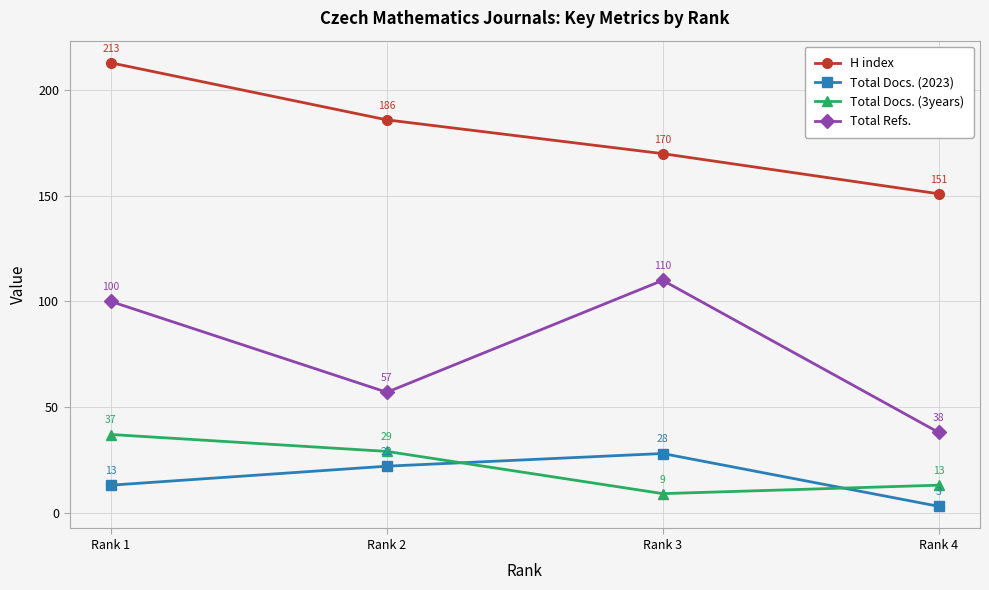

Does the chart display data point markers on the line(s)?

Yes